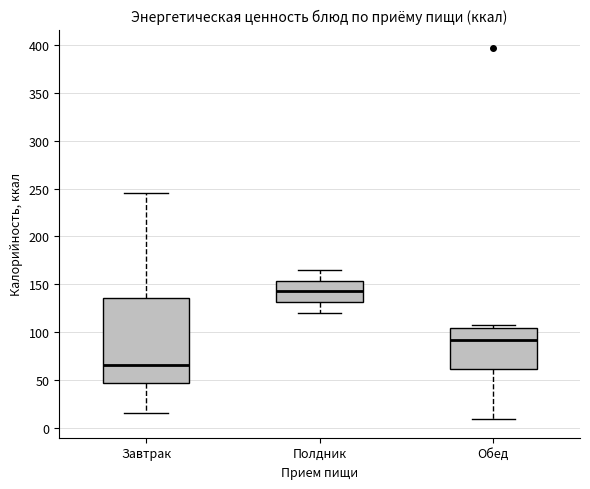

Reading left to right, read every box against the y-axis: the position of its median line, the range the box covers, and the ends of its whiskers. The values are not printed on the chart, so give them approximately, as read against the axis.

Завтрак: median 65, box 45 to 135, whiskers 15 to 245
Полдник: median 145, box 130 to 155, whiskers 120 to 165
Обед: median 90, box 60 to 105, whiskers 10 to 105 (just above the box's upper edge)